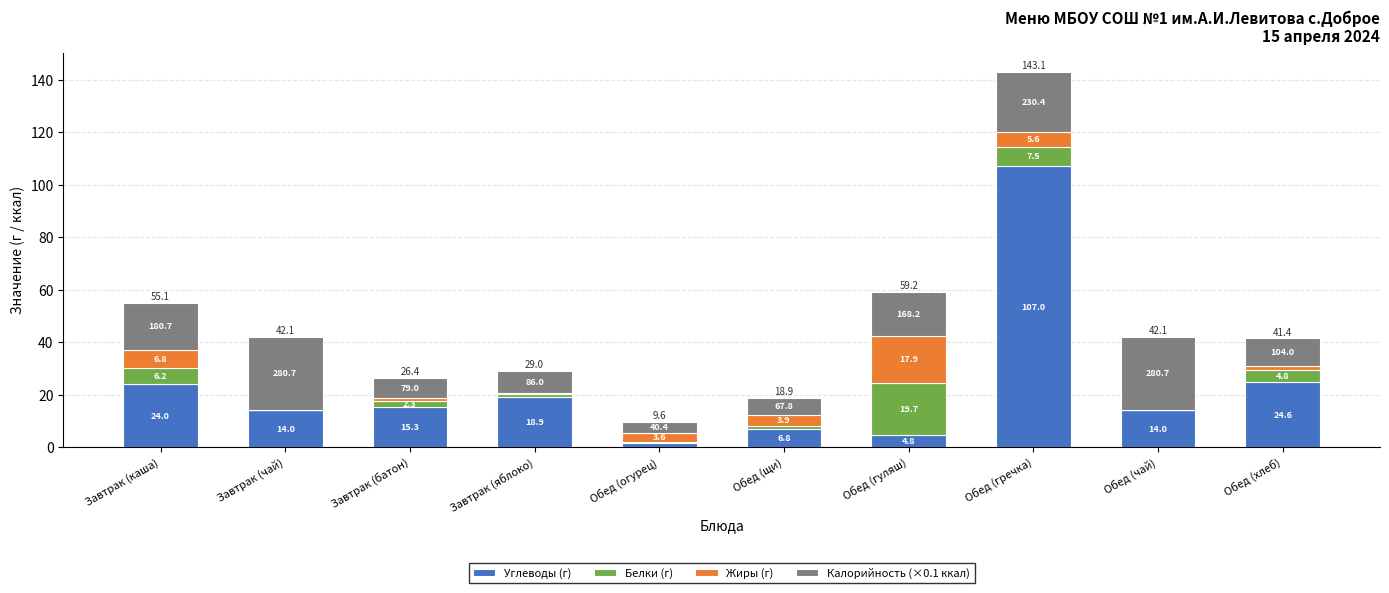

What is the total value across all series at Обед (хлеб)?

41.4